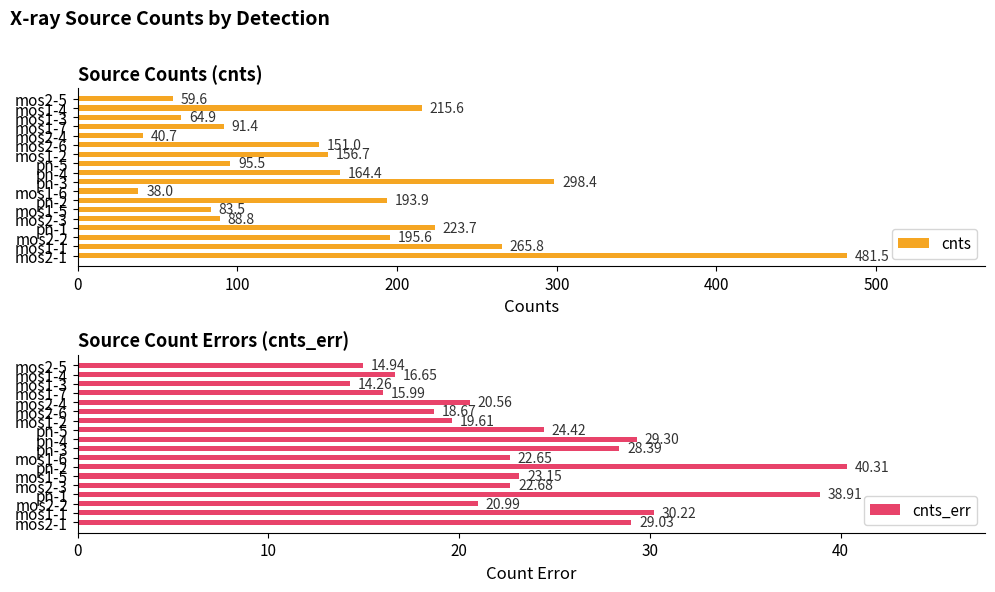

What is the average value of the cnts series?

161.6